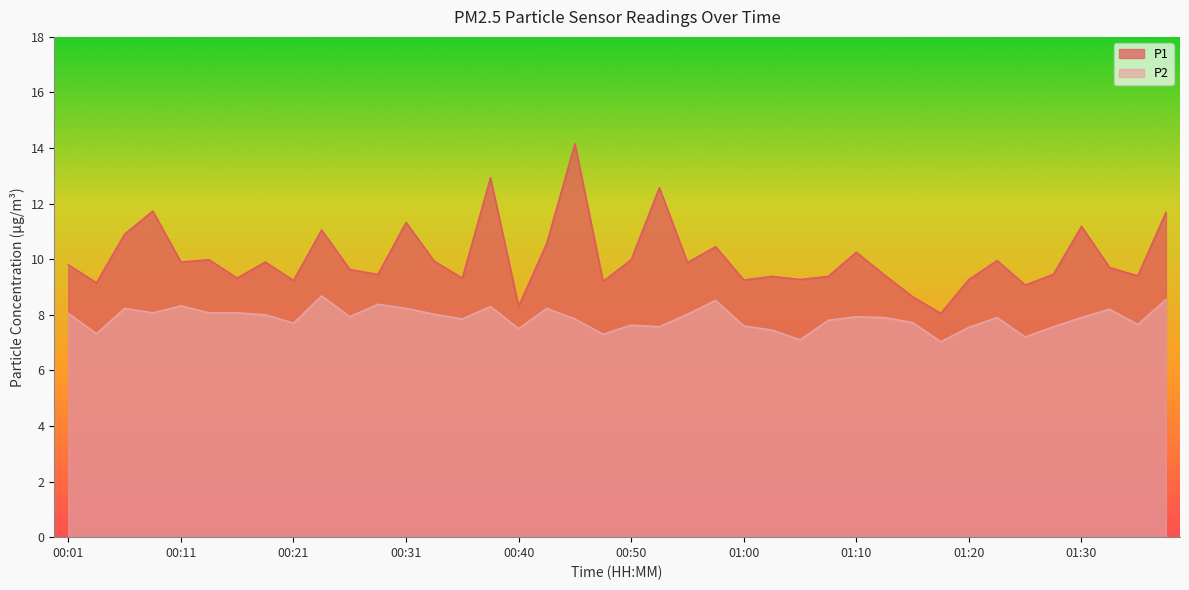

What is the value of the P1 point at the 28th from the left?

9.4